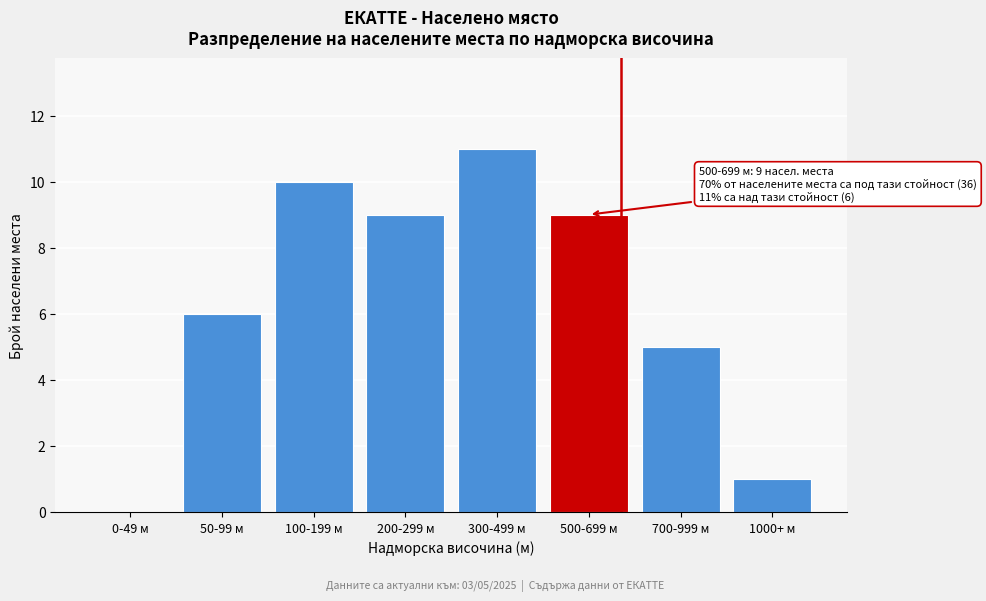

Reading left to right, transcribe all the data shown in this chart.

0-49 м=0	50-99 м=6	100-199 м=10	200-299 м=9	300-499 м=11	500-699 м=9	700-999 м=5	1000+ м=1